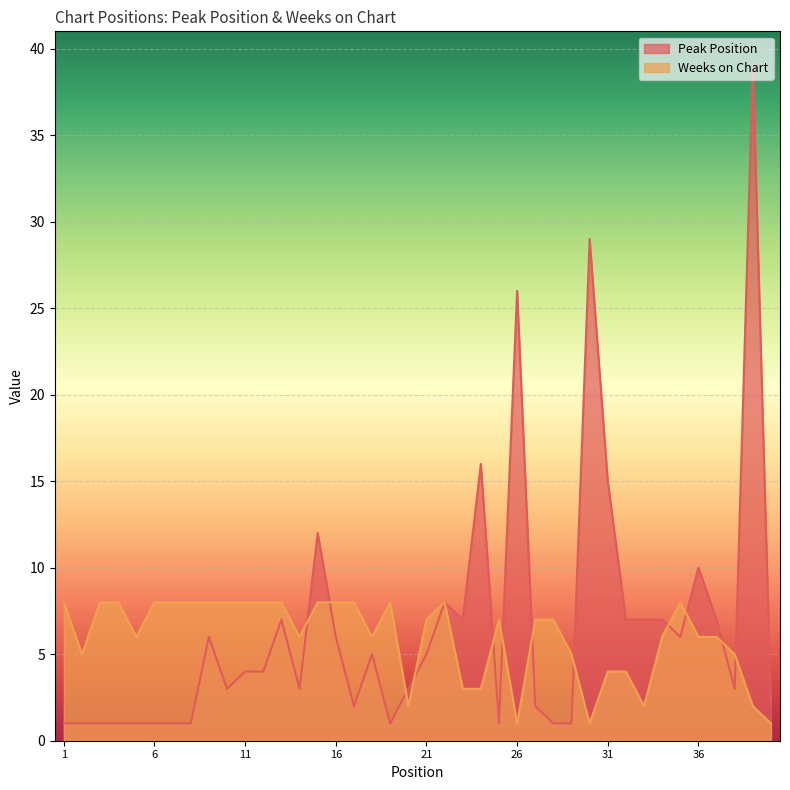

How many times do Peak Position and Weeks on Chart cross each other?

12